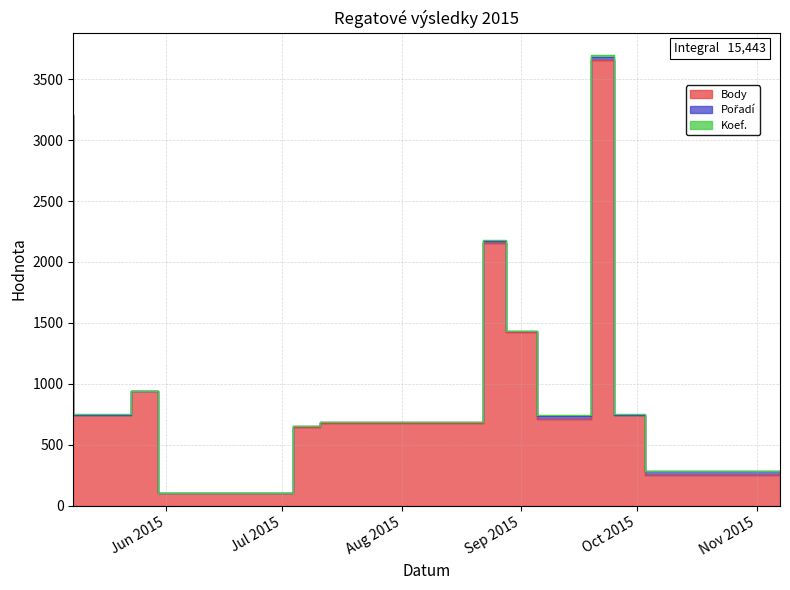

At 2015-08-28, list the series in order from largest to smallest.

Body, Pořadí, Koef.